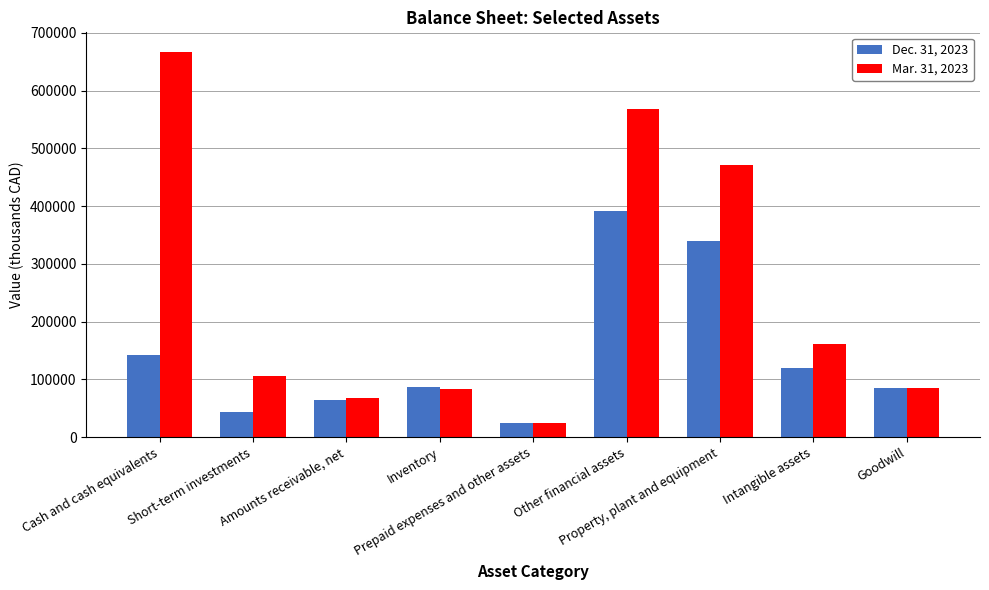

Are the bars horizontal?

No